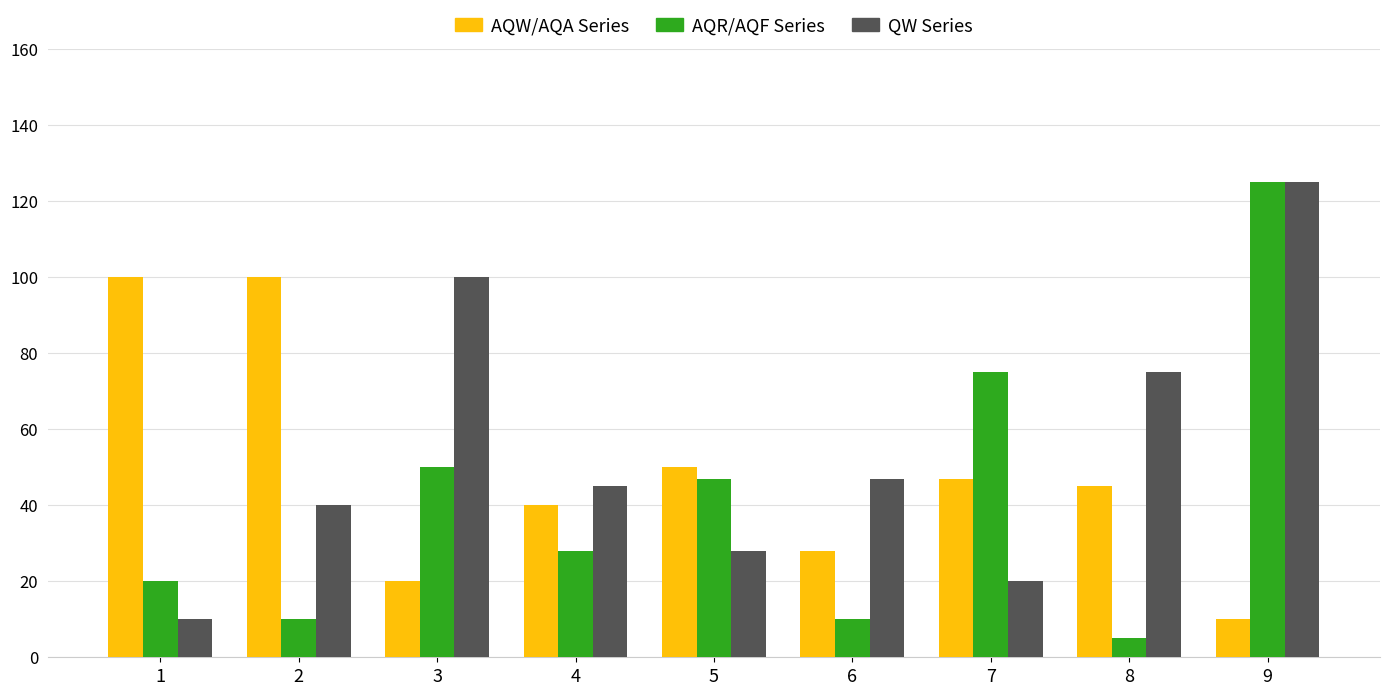

What is the total value across all series at 5?

125